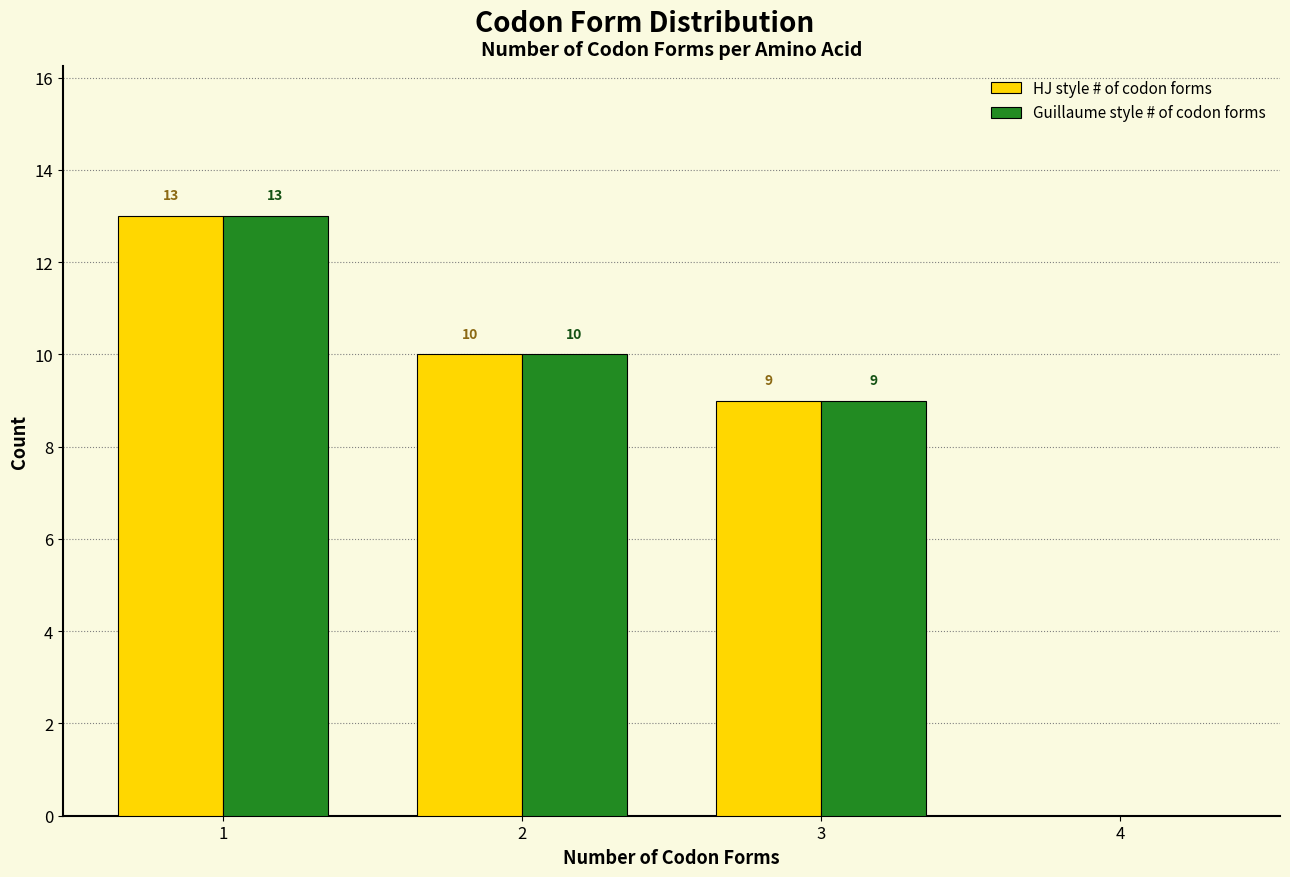

In the HJ style # of codon forms series, which range on the x-axis has the tallest bar?

0.5 to 1.5